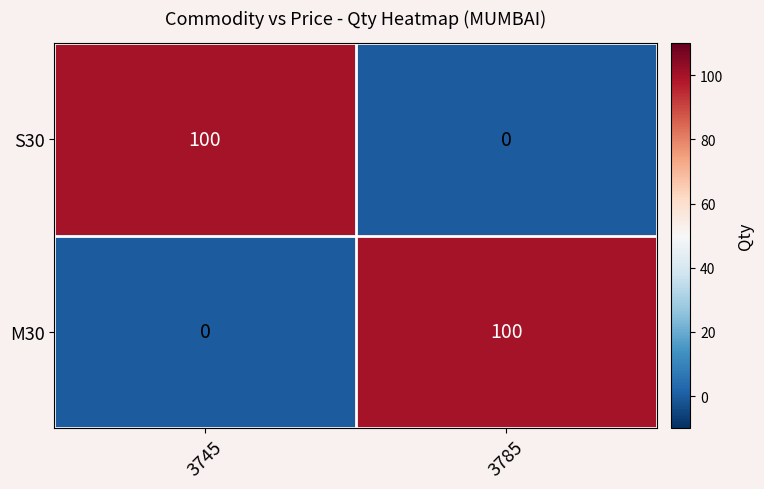

What is the total value across all series at 3745?

100